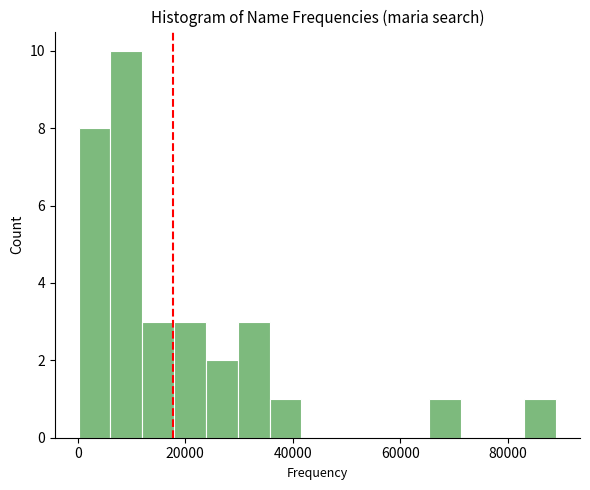

Around what value on the x-axis is the tallest bar? Give the approximate position of its centre, as read against the axis.

10000